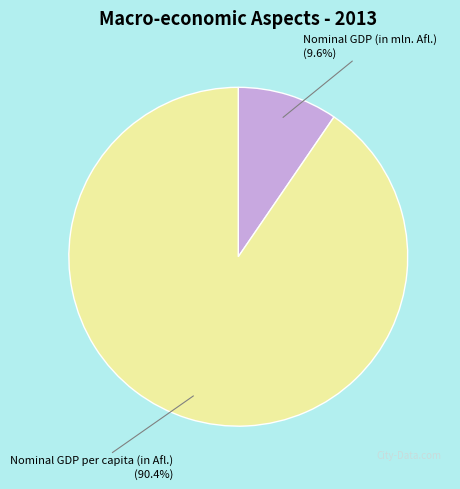

What is the total percentage of Nominal GDP per capita (in Afl.) and Nominal GDP (in mln. Afl.)?

100.0%